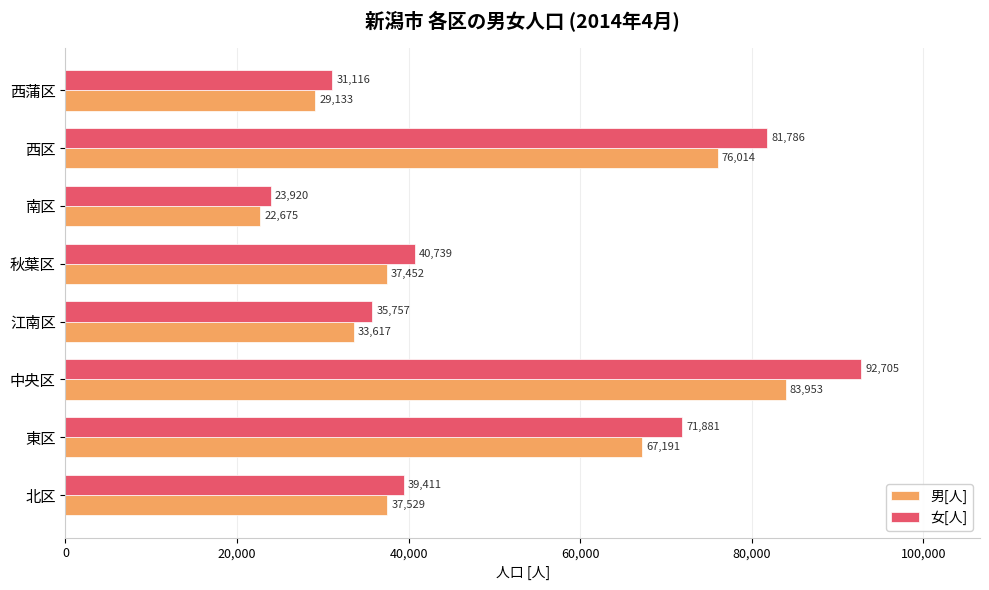

Count the number of categories in the chart.

8